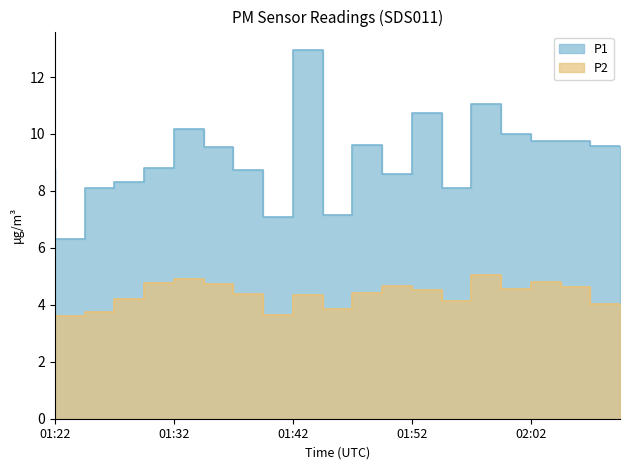

List the series in order of their peak value, lowest first.

P2, P1